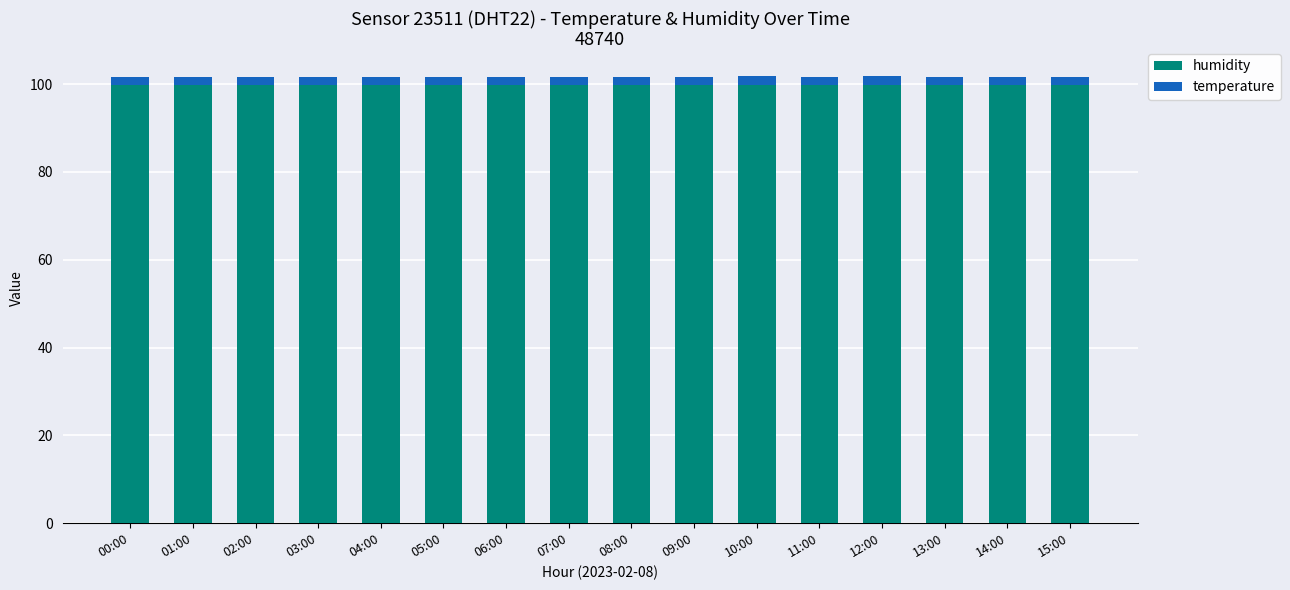

What is the lowest value of the humidity series?

99.9